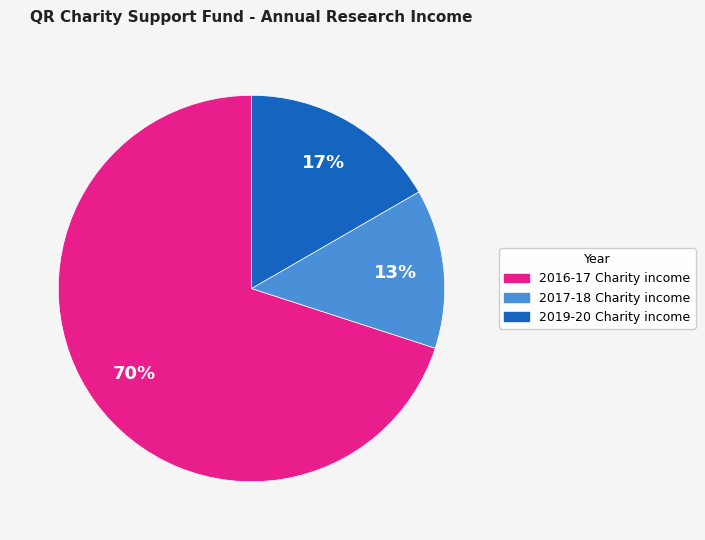

To the nearest percent, what is the average slice percentage?

33%